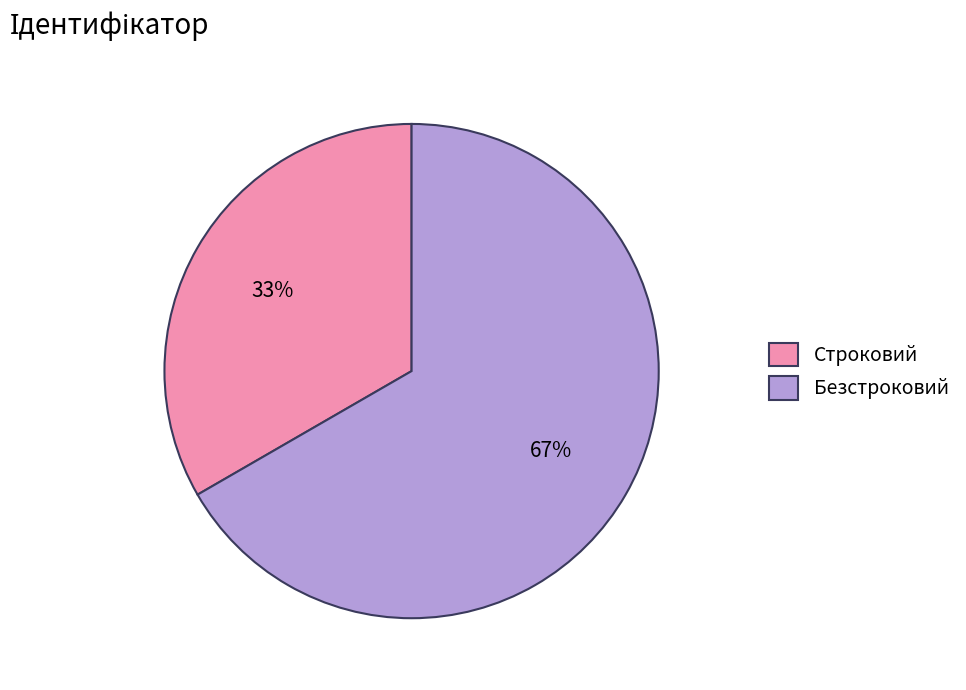

True or false: Безстроковий accounts for 58% of the total.

False